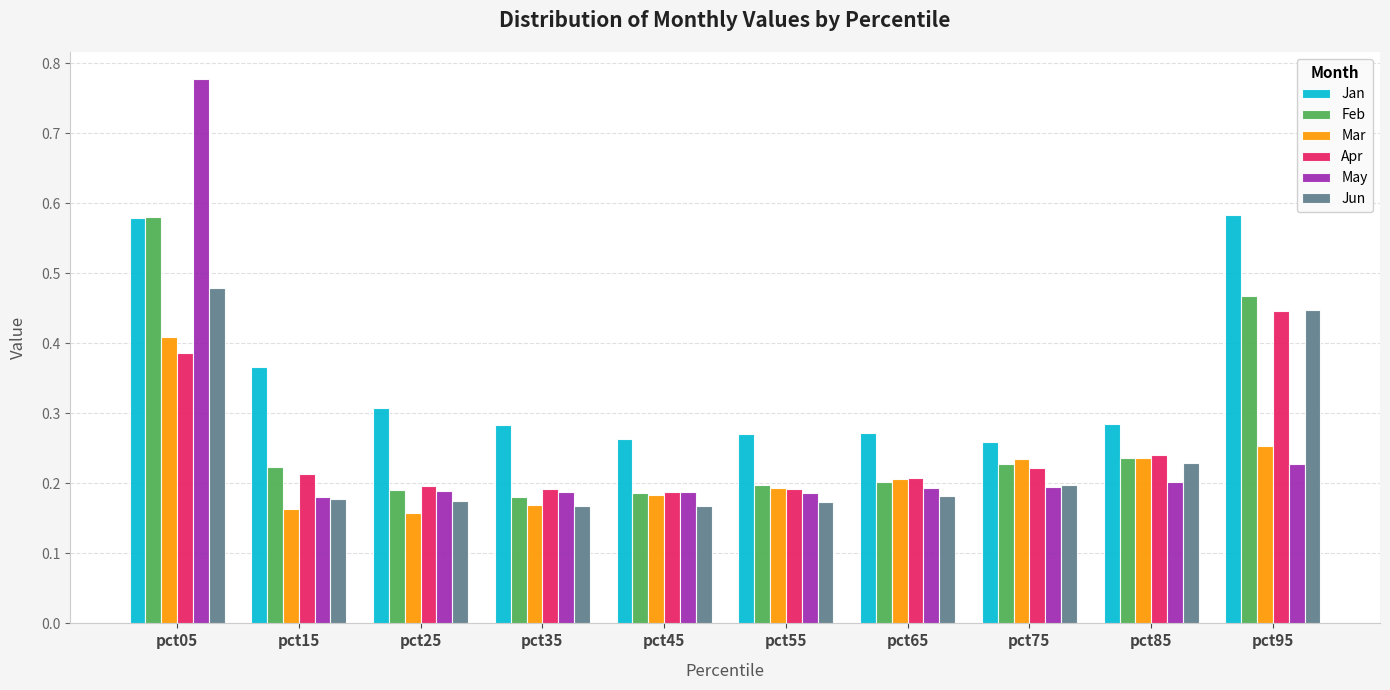

At which category is the sum across all series the highest?

pct05